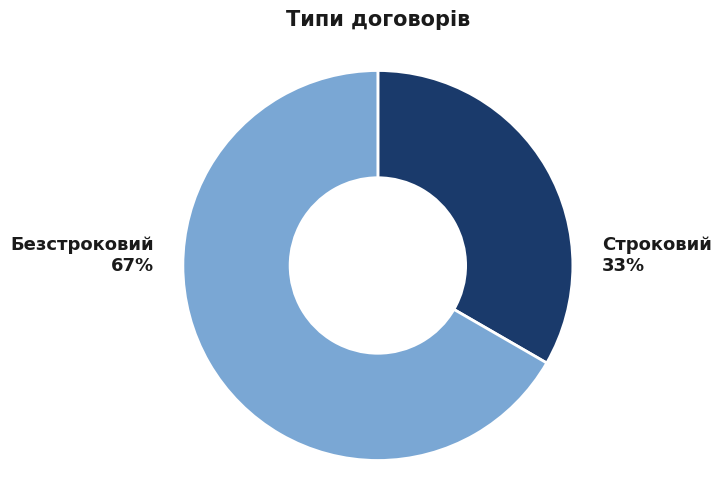

Which slice is the smallest?

Строковий